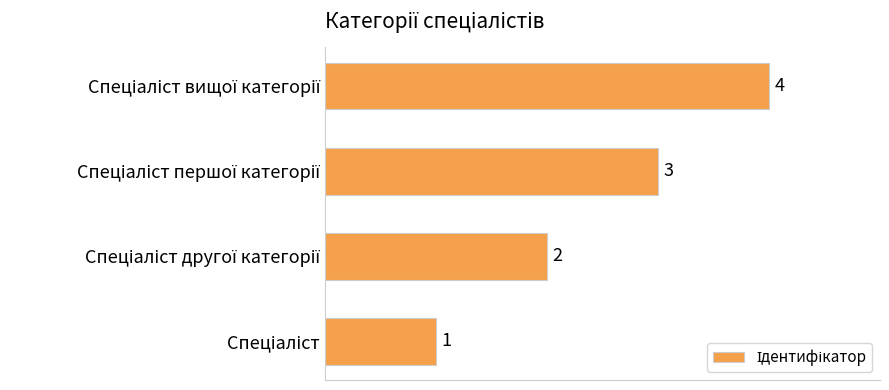

Count the number of data series in this chart.

1